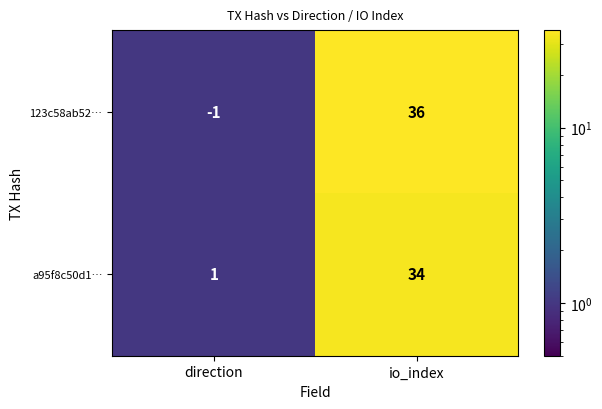

Which series has the largest range (max minus min)?

123c58ab52…